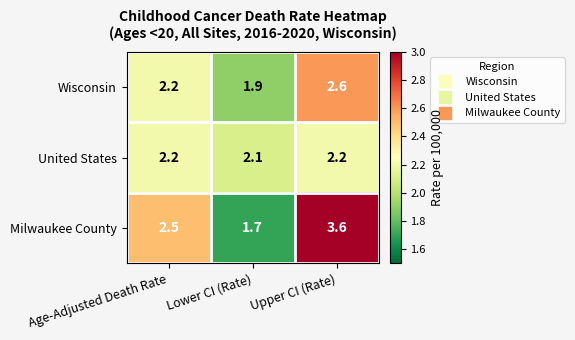

The value of United States at Lower CI (Rate) is 3.6. True or false?

False